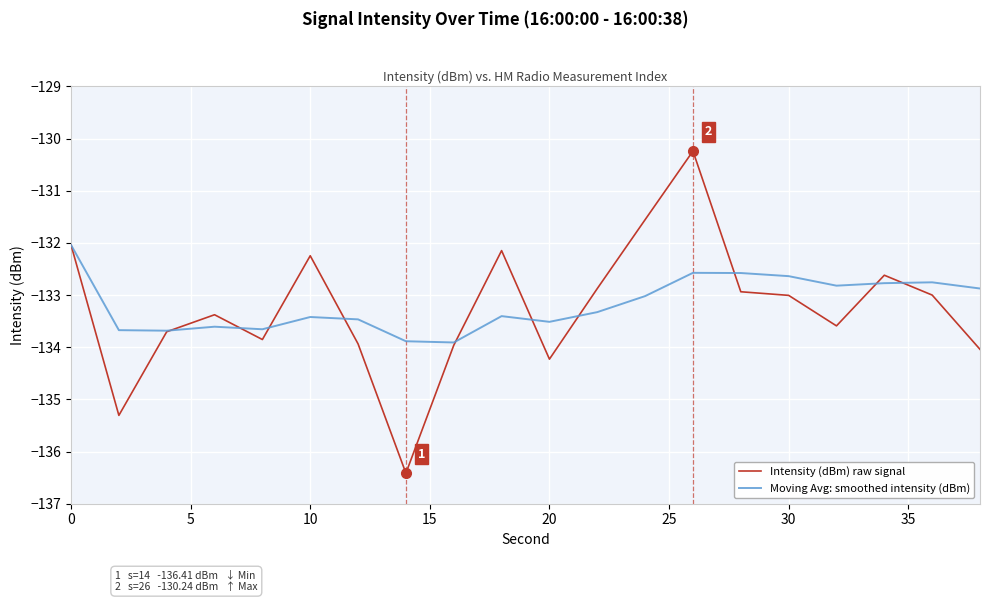

List the series in order of their peak value, highest first.

Intensity (dBm) raw signal, Moving Avg: smoothed intensity (dBm)